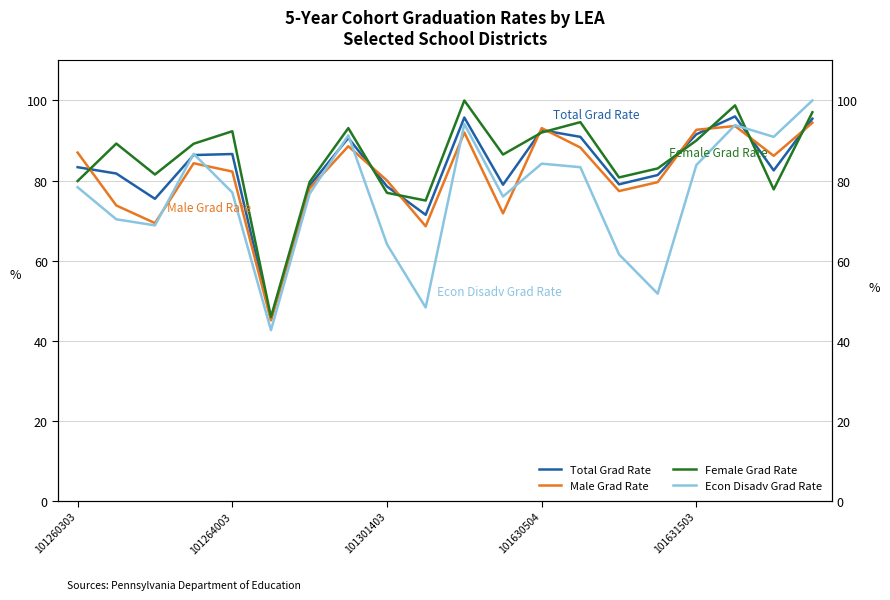

Reading left to right, list all the values displayed in this chart.

Total Grad Rate: 83.3	81.8	75.4	86.4	86.6	45.4	78.8	90.6	78.5	71.4	95.7	79.0	92.6	90.9	79.0	81.4	91.5	96.0	82.5	95.5
Male Grad Rate: 87.0	73.8	69.4	84.3	82.2	45.1	78.0	88.6	80.0	68.6	92.0	71.8	93.1	88.2	77.4	79.6	92.7	93.6	86.2	94.4
Female Grad Rate: 79.9	89.2	81.5	89.2	92.3	45.9	79.6	93.1	76.9	75.0	100.0	86.5	92.0	94.6	80.8	83.0	90.0	98.8	77.8	97.1
Econ Disadv Grad Rate: 78.3	70.3	68.8	86.7	77.0	42.6	76.7	91.3	64.1	48.3	94.1	76.0	84.2	83.3	61.5	51.7	83.9	93.8	90.9	100.0